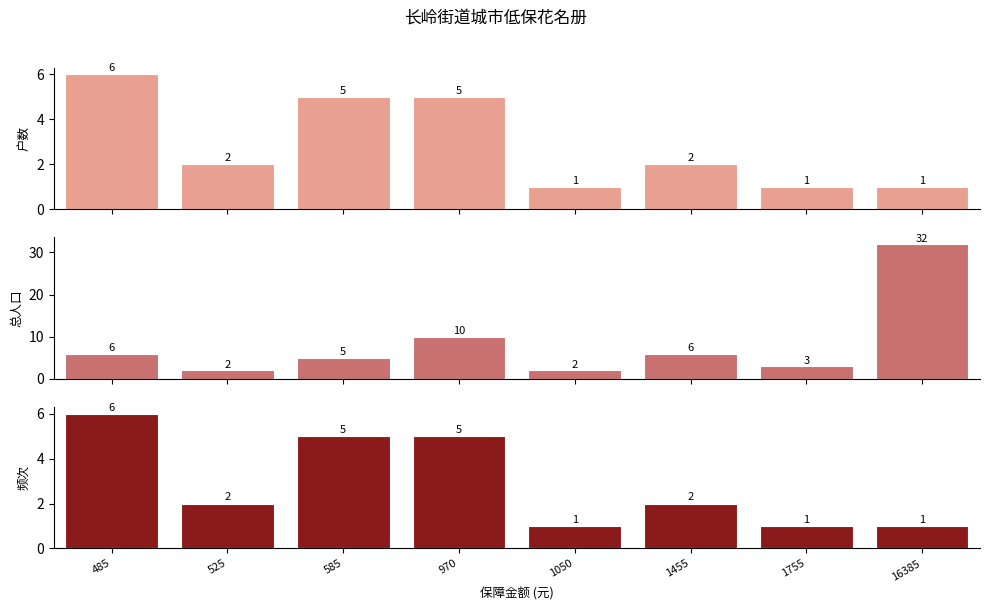

Is it true that 总人口 equals 3 at 1755?

True